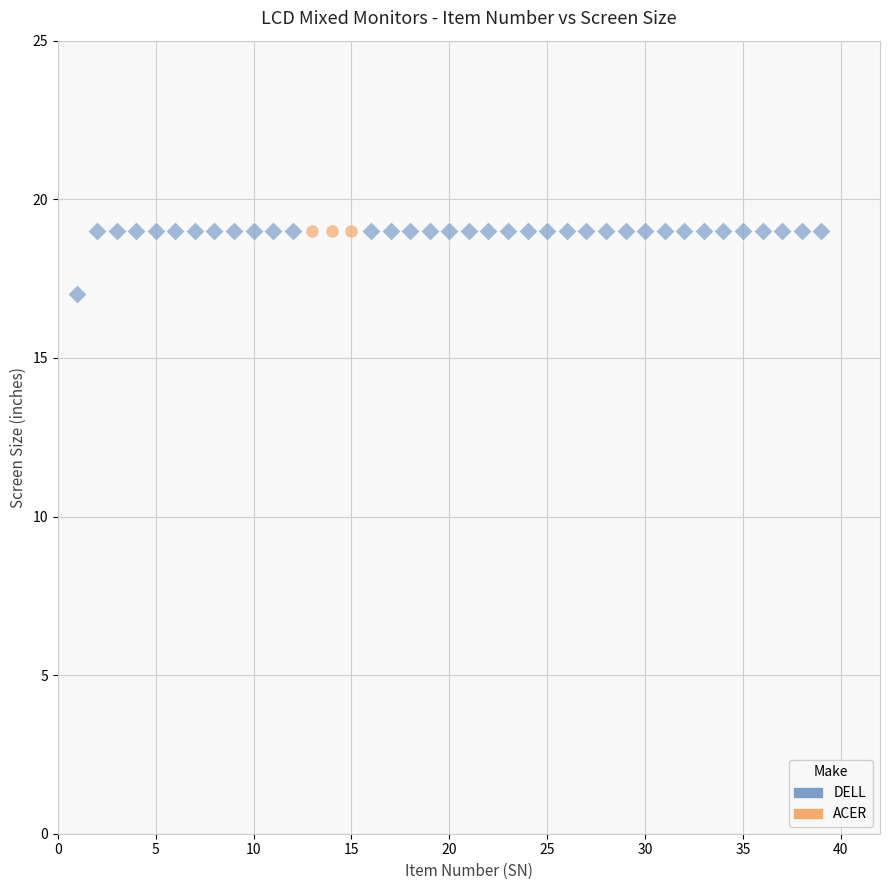

Which series reaches the minimum Y coordinate?

DELL